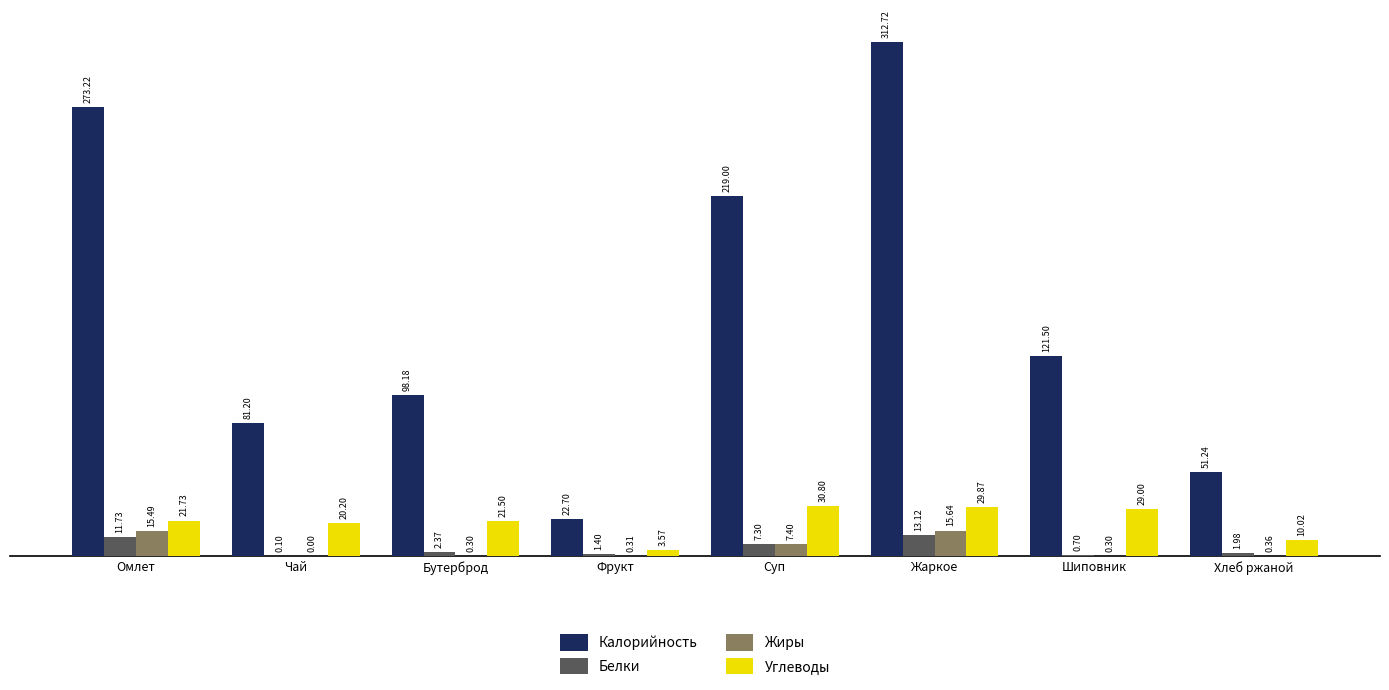

Which series has the largest total across all categories?

Калорийность